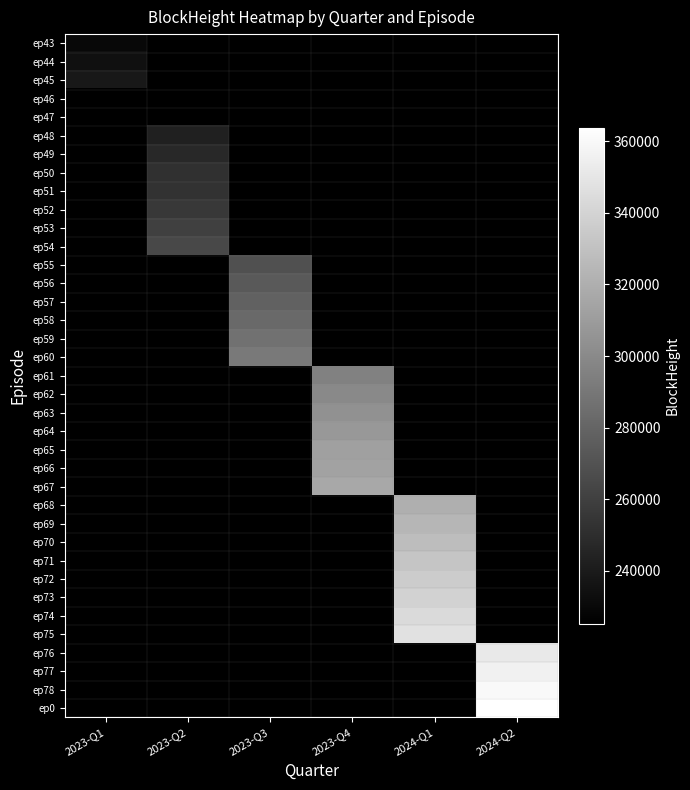

What value does the ep46 series have at 2023-Q1?

225200.0